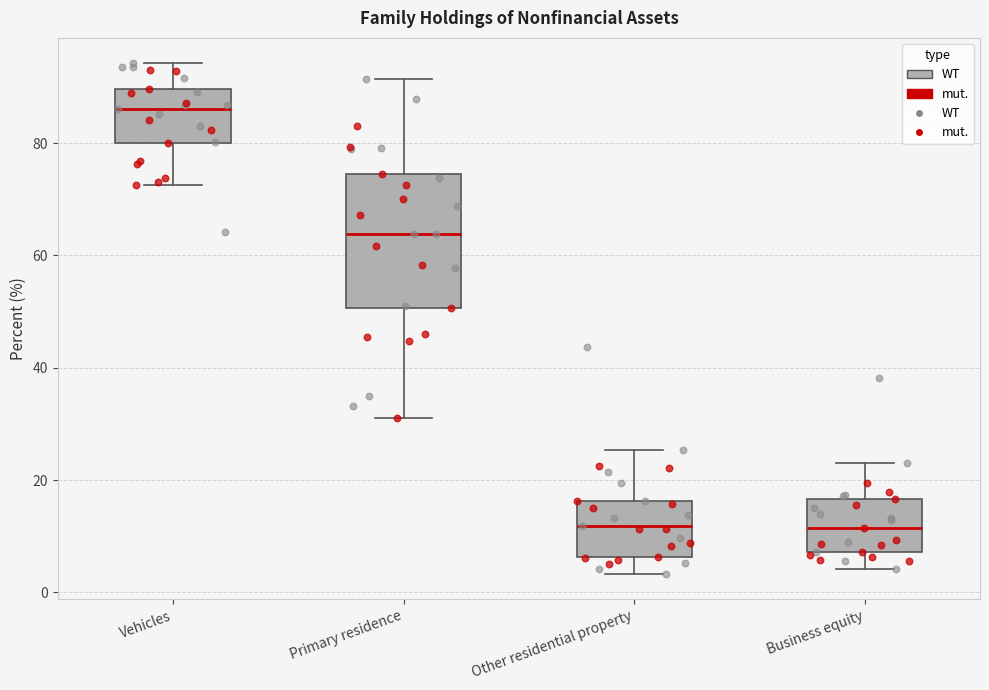

Reading left to right, read every box against the y-axis: the position of its median line, the range the box covers, and the ends of its whiskers. The values are not printed on the chart, so give them approximately, as read against the axis.

Vehicles: median 86, box 80 to 90, whiskers 72 to 94
Primary residence: median 64, box 50 to 74, whiskers 32 to 92
Other residential property: median 12, box 6 to 16, whiskers 4 to 26
Business equity: median 12, box 8 to 16, whiskers 4 to 22